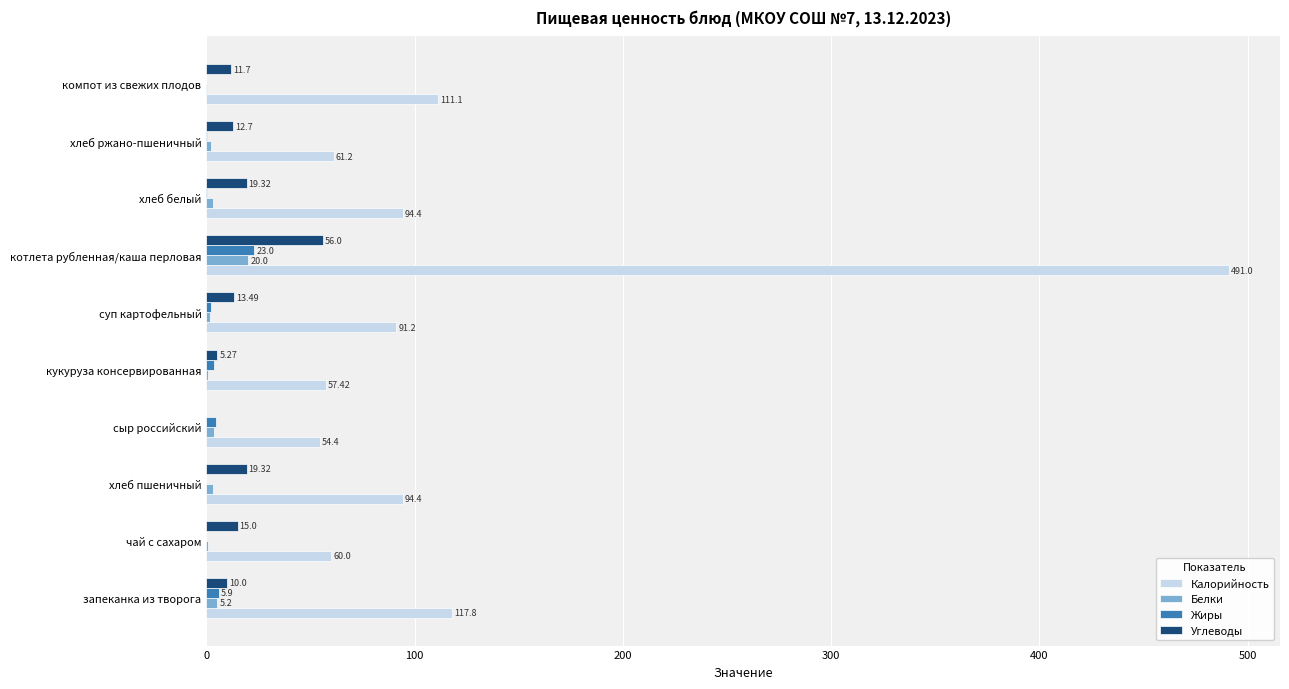

What is the sum of the Углеводы values at хлеб пшеничный and кукуруза консервированная?

24.6